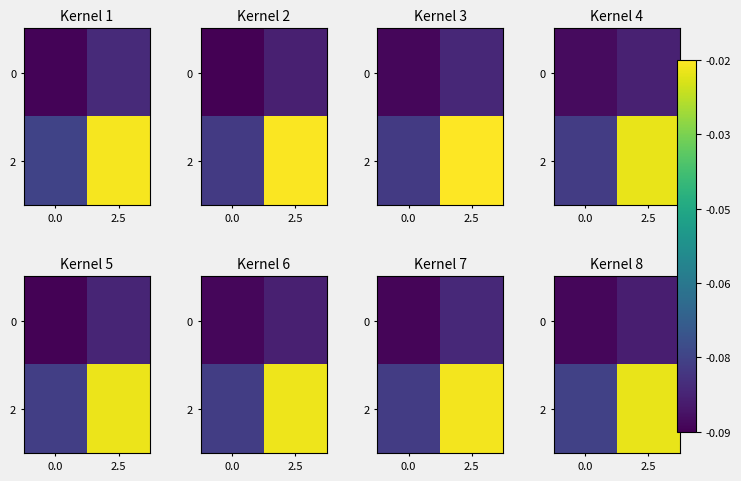

The value of 0 at 2.5 is -0.0. True or false?

False